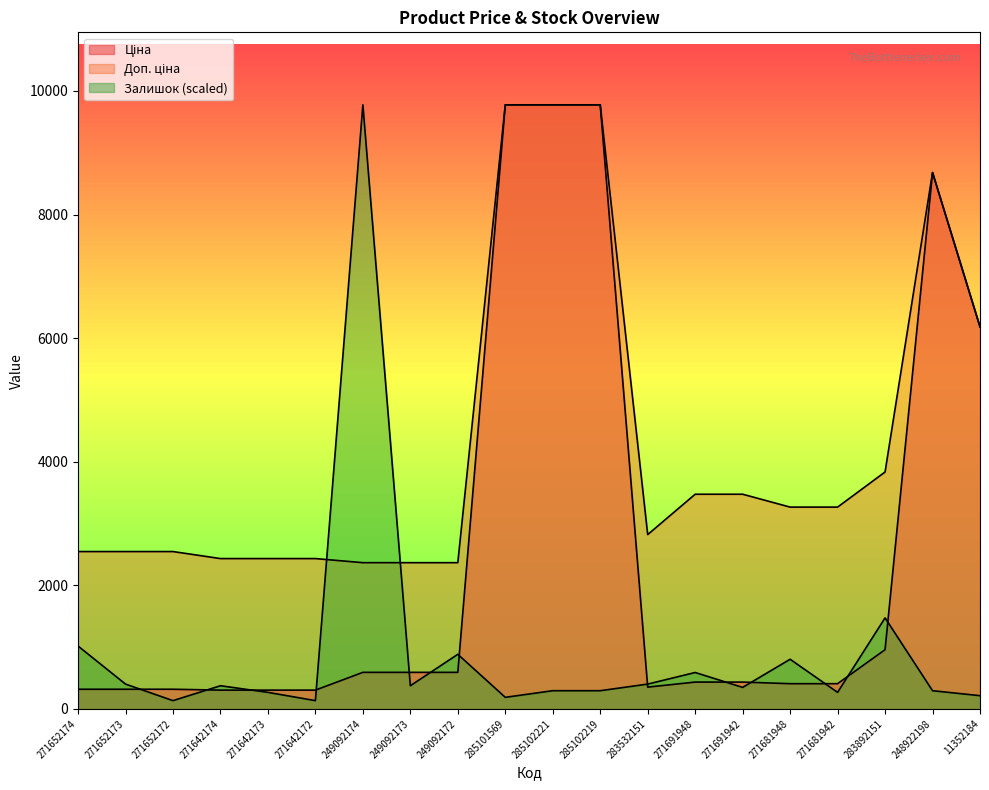

Which series has the largest range (max minus min)?

Залишок